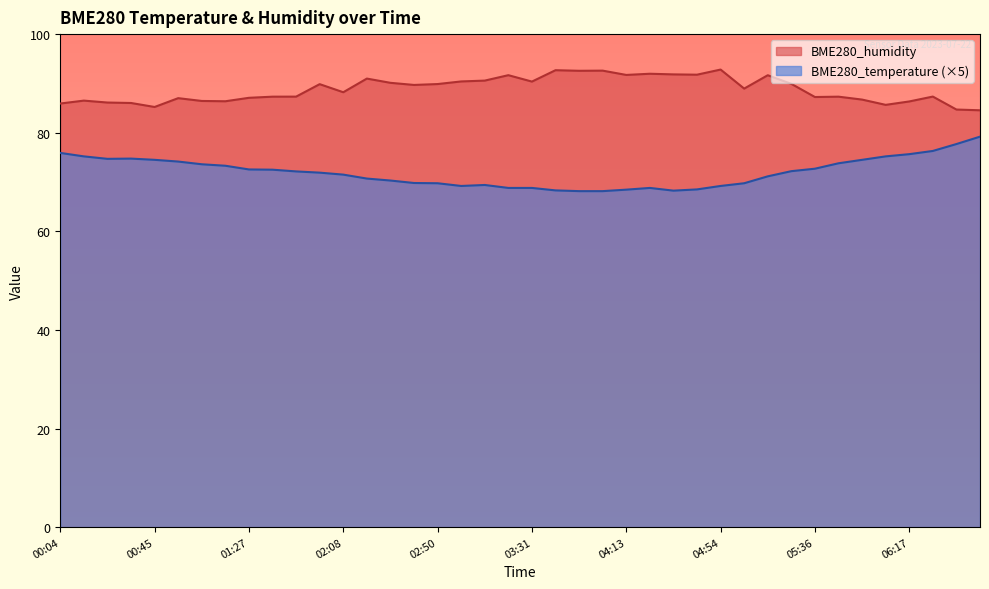

The BME280_temperature series shows 75.9 at 00:04. True or false?

True